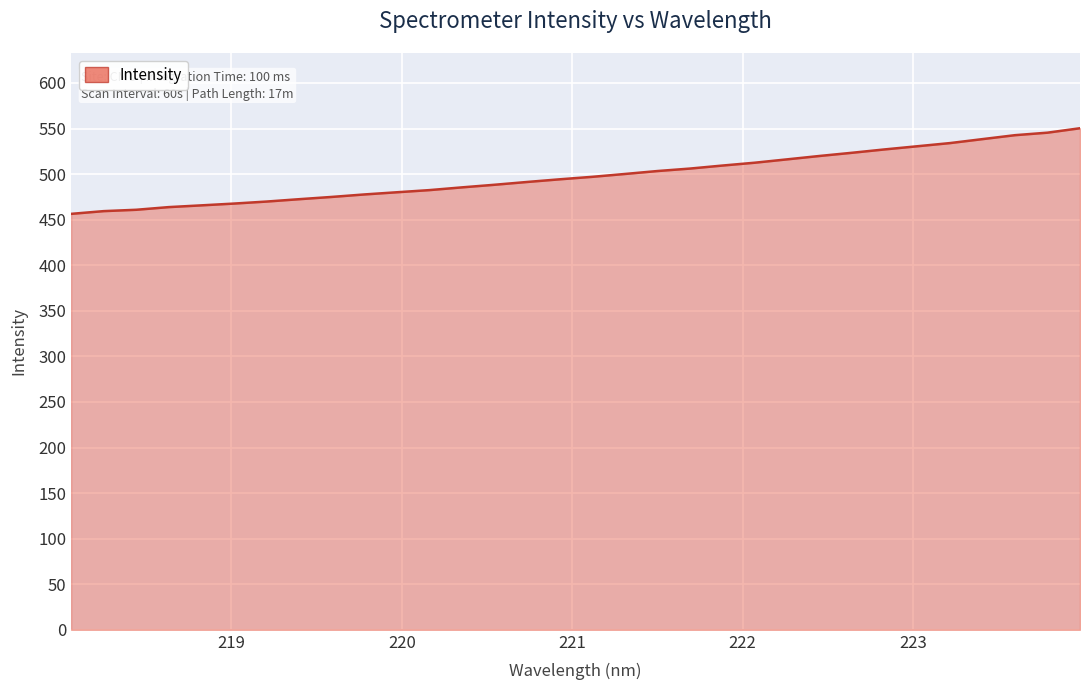

What is the difference between the maximum and minimum values?

94.0